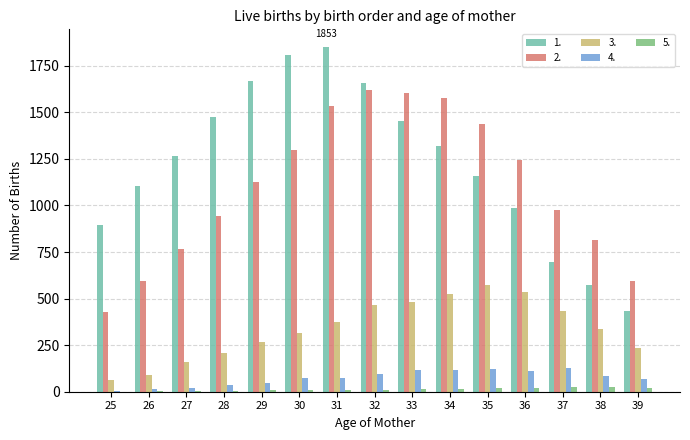

Between 33 and 37, which series saw the biggest shift?

1.